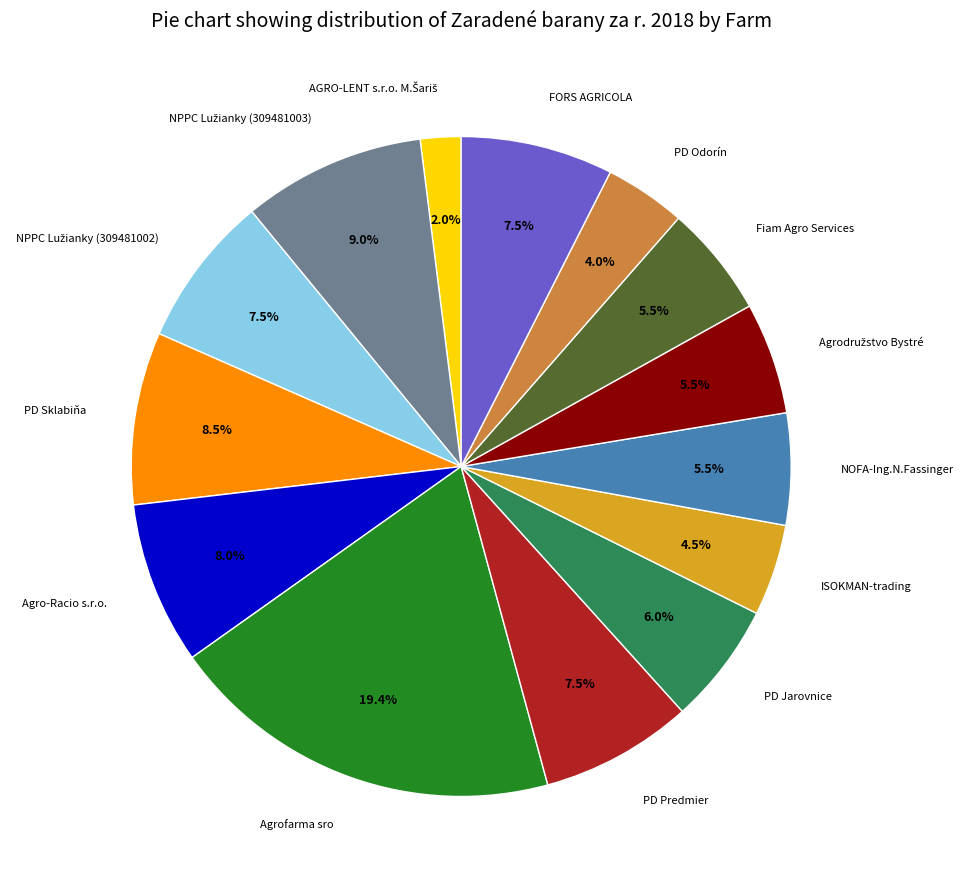

Does any single category account for the majority?

No